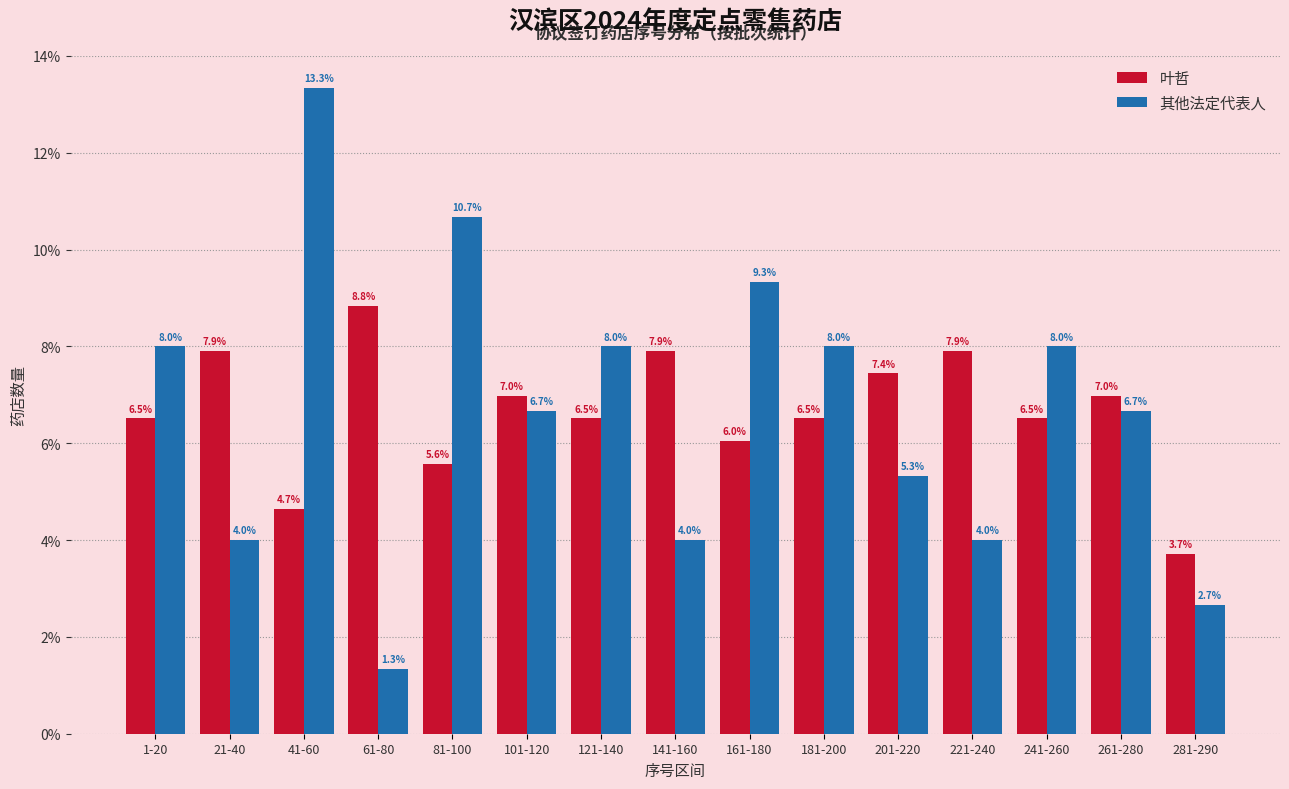

Reading right to left, what are all the values shown in this chart?

叶哲: 281-290=3.7	261-280=7.0	241-260=6.5	221-240=7.9	201-220=7.4	181-200=6.5	161-180=6.0	141-160=7.9	121-140=6.5	101-120=7.0	81-100=5.6	61-80=8.8	41-60=4.7	21-40=7.9	1-20=6.5
其他法定代表人: 281-290=2.7	261-280=6.7	241-260=8.0	221-240=4.0	201-220=5.3	181-200=8.0	161-180=9.3	141-160=4.0	121-140=8.0	101-120=6.7	81-100=10.7	61-80=1.3	41-60=13.3	21-40=4.0	1-20=8.0